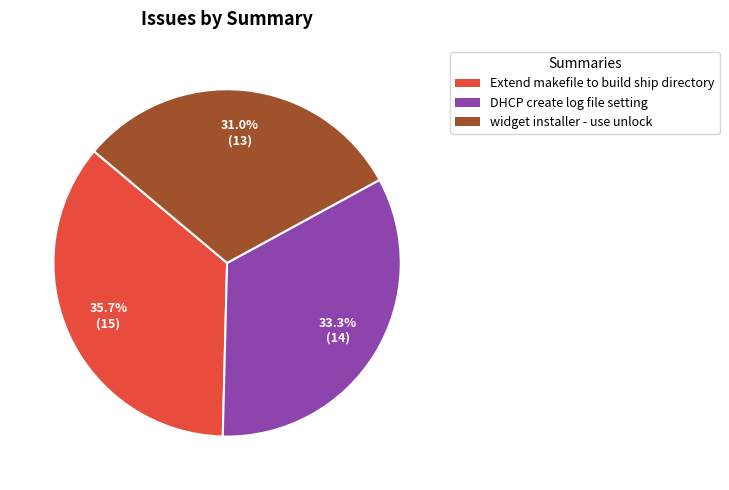

Is there any slice that represents more than half of the pie?

No